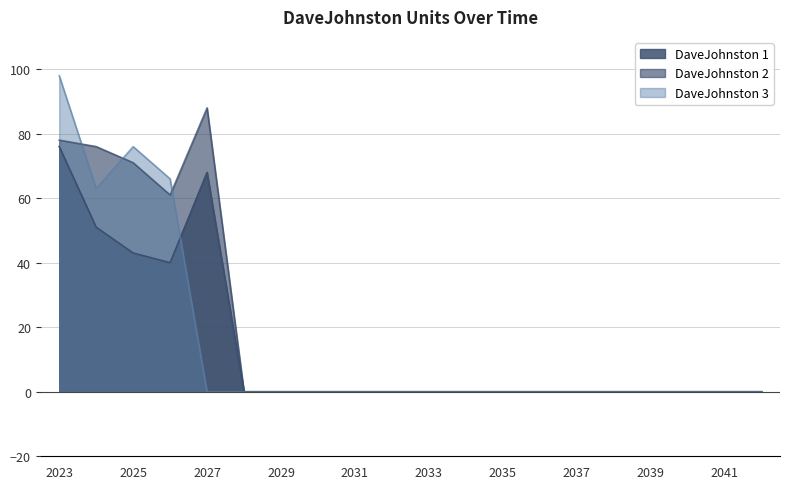

Is the value of DaveJohnston 2 at 2041 greater than the value of DaveJohnston 1 at 2042?

No